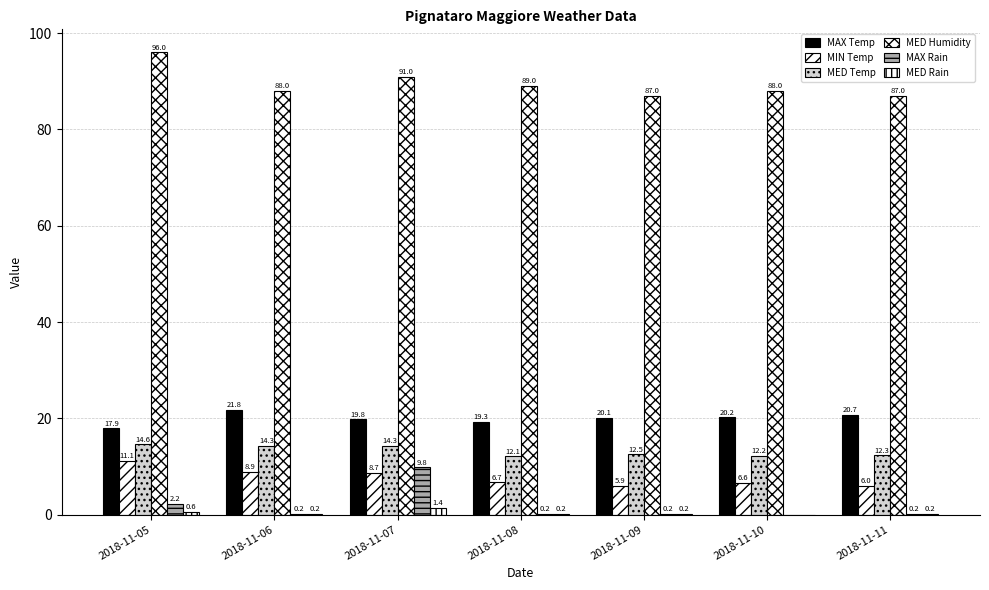

Are the bars grouped side by side (vs. stacked)?

Yes